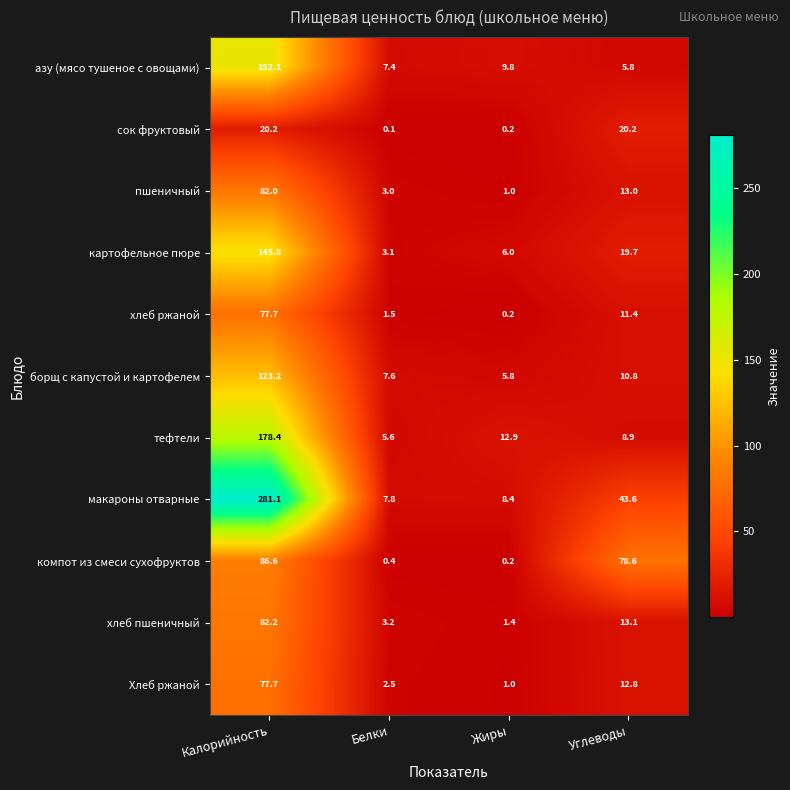

Is the value of пшеничный at Белки greater than the value of борщ с капустой и картофелем at Жиры?

No